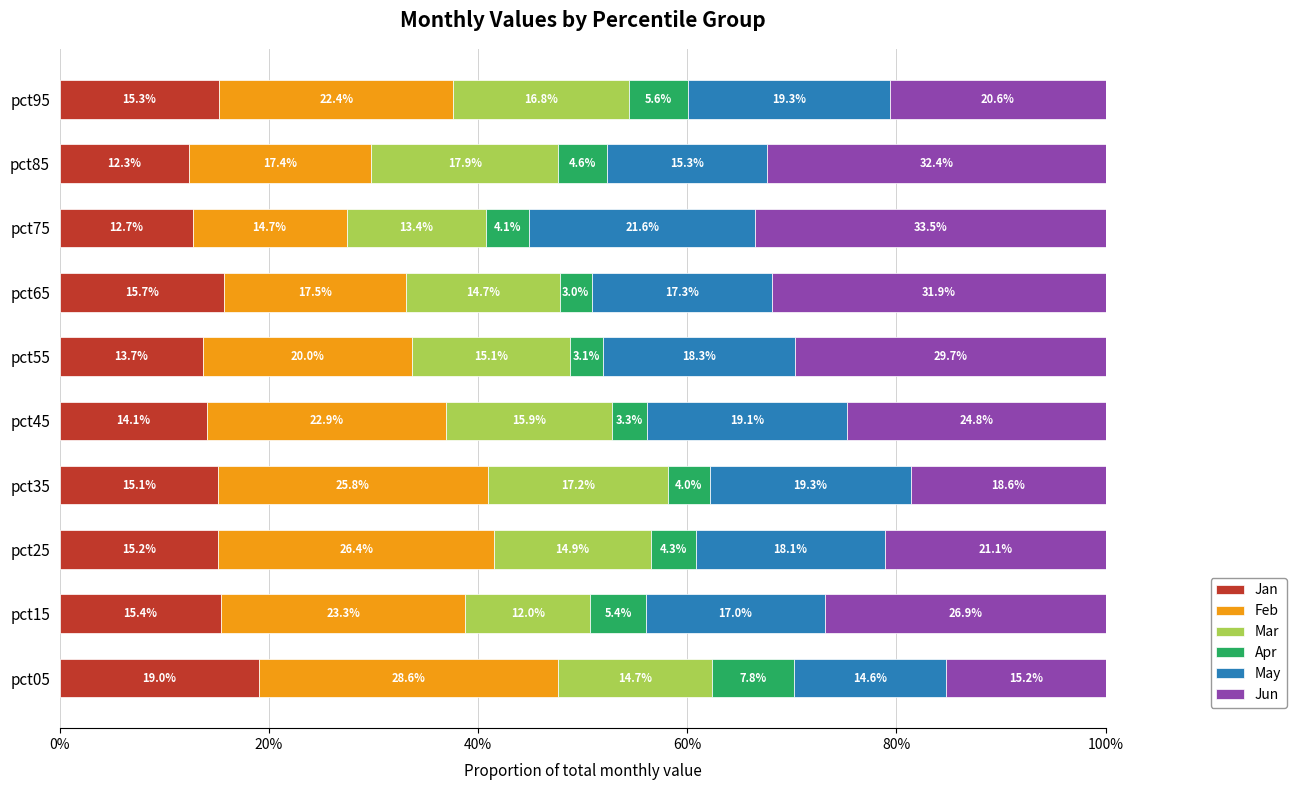

What is the total value across all series at pct75?

100.0